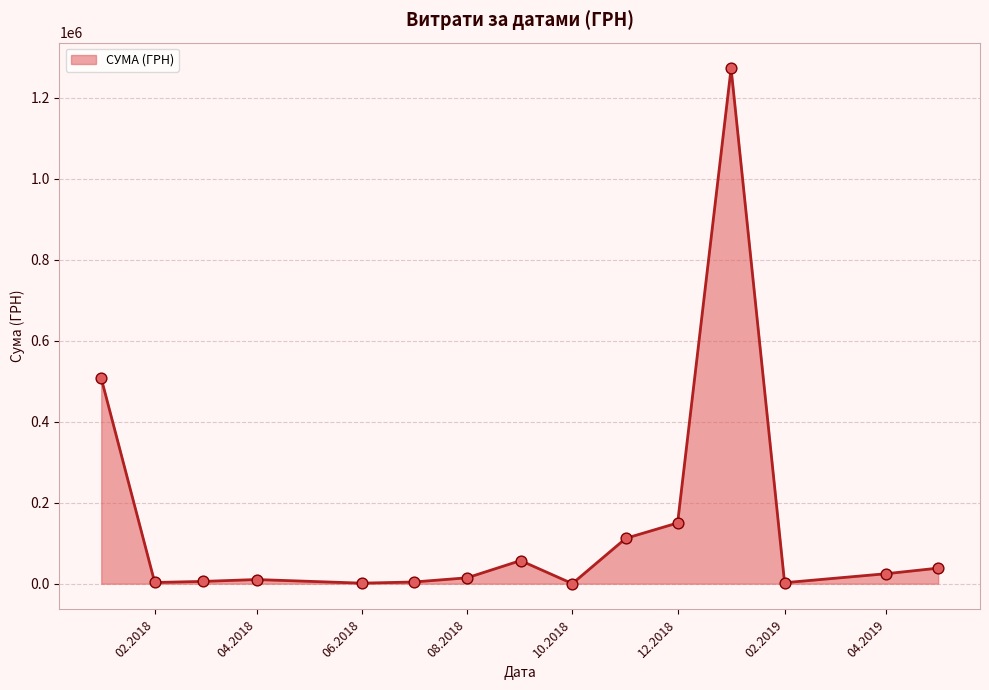

What is the maximum value shown in the chart?

1271882.9